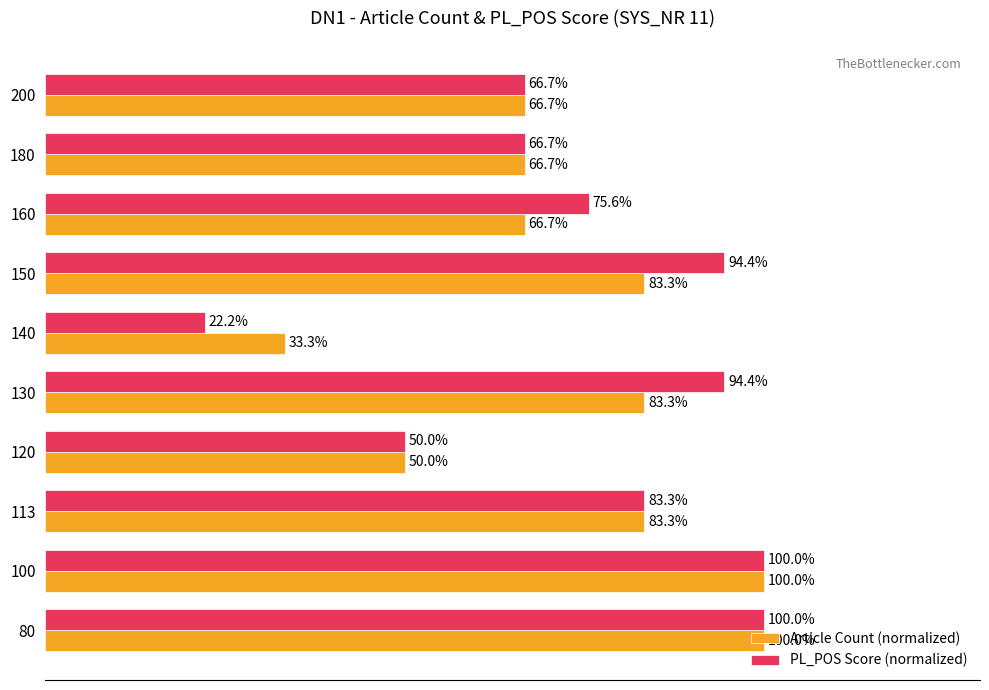

Which series has the widest spread of values?

PL_POS Score (normalized)